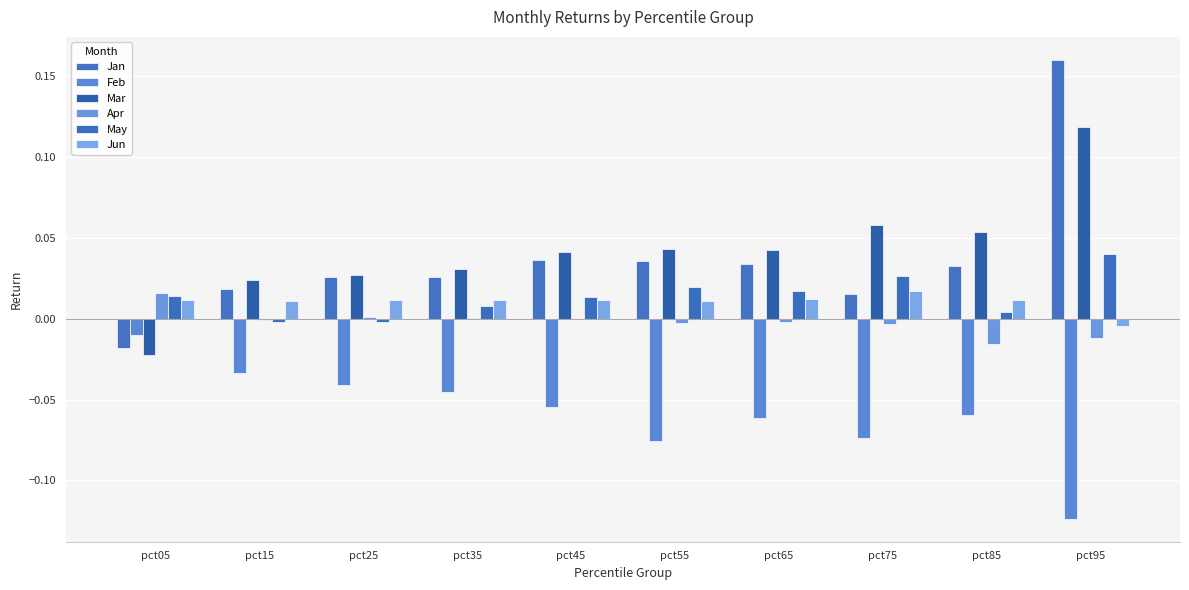

How many series are shown in this chart?

6